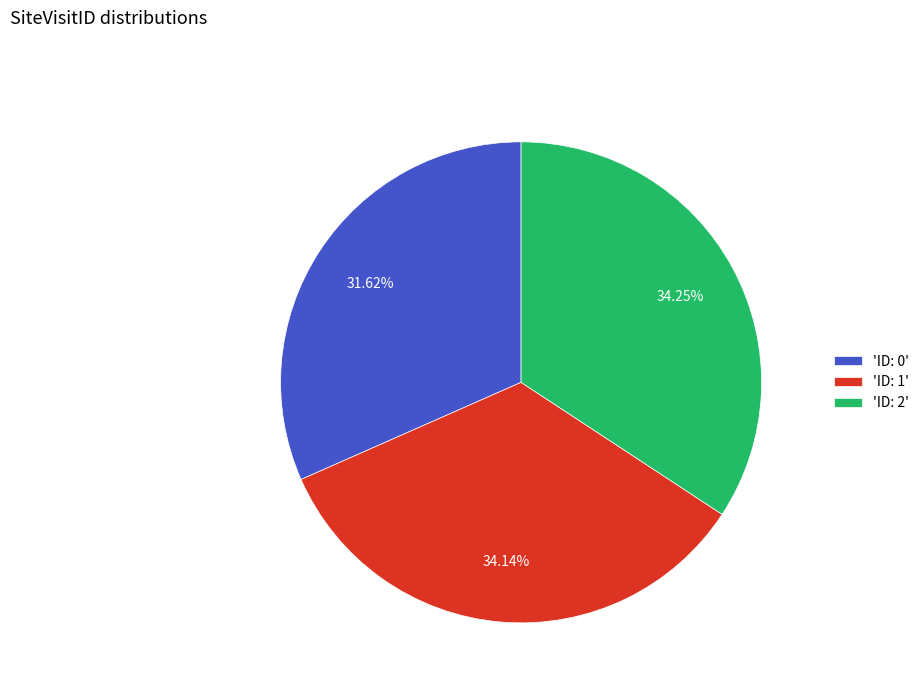

Combined, do 'ID: 0' and 'ID: 2' account for over 50%?

Yes